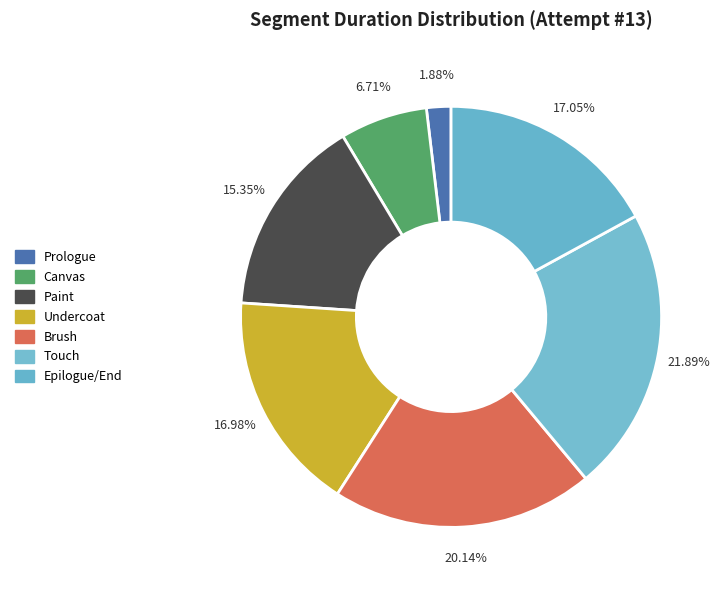

Which slice is the largest?

Touch